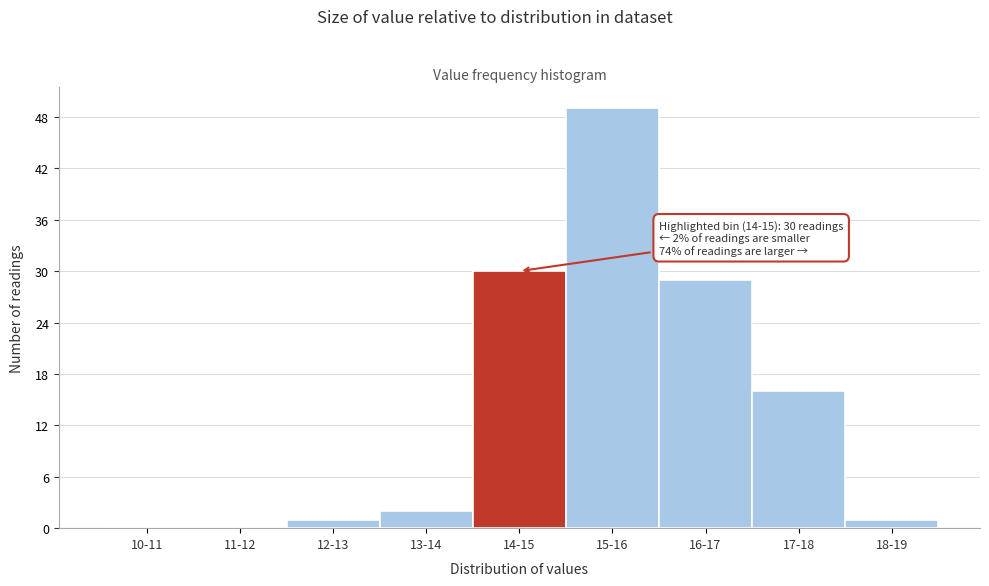

Reading left to right, what are all the values shown in this chart?

10-11=0	11-12=0	12-13=1	13-14=2	14-15=30	15-16=49	16-17=29	17-18=16	18-19=1